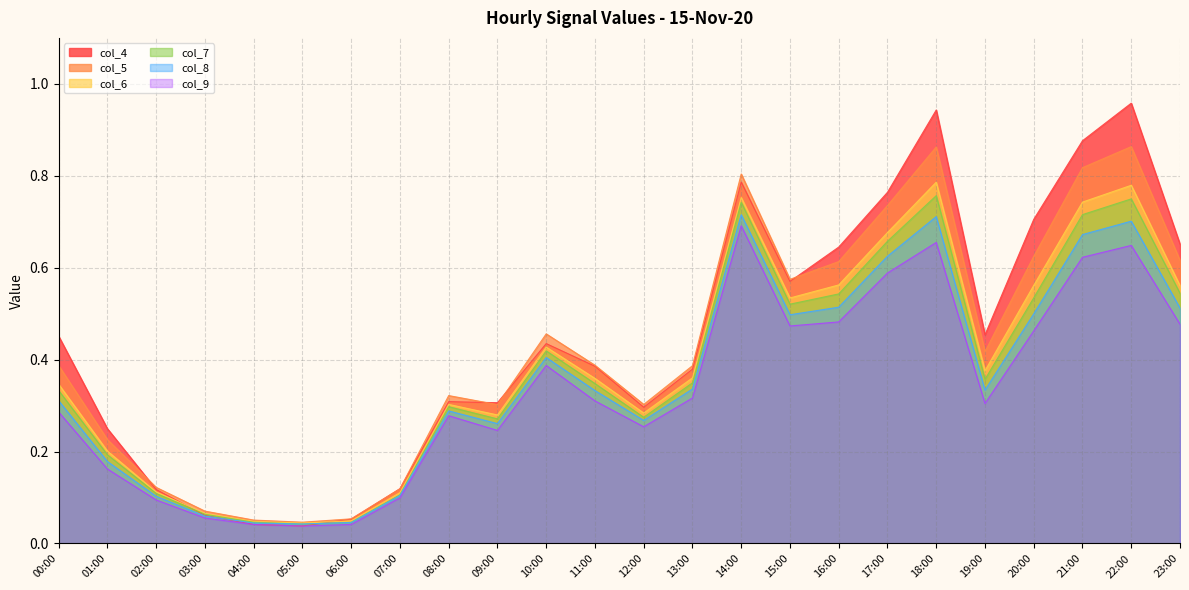

Reading left to right, list all the values displayed in this chart.

col_4: 00:00=0.5	01:00=0.2	02:00=0.1	03:00=0.1	04:00=0.0	05:00=0.0	06:00=0.1	07:00=0.1	08:00=0.3	09:00=0.3	10:00=0.4	11:00=0.4	12:00=0.3	13:00=0.4	14:00=0.8	15:00=0.6	16:00=0.6	17:00=0.8	18:00=0.9	19:00=0.5	20:00=0.7	21:00=0.9	22:00=1.0	23:00=0.7
col_5: 00:00=0.4	01:00=0.2	02:00=0.1	03:00=0.1	04:00=0.1	05:00=0.0	06:00=0.1	07:00=0.1	08:00=0.3	09:00=0.3	10:00=0.5	11:00=0.4	12:00=0.3	13:00=0.4	14:00=0.8	15:00=0.6	16:00=0.6	17:00=0.7	18:00=0.9	19:00=0.4	20:00=0.6	21:00=0.8	22:00=0.9	23:00=0.6
col_6: 00:00=0.3	01:00=0.2	02:00=0.1	03:00=0.1	04:00=0.0	05:00=0.0	06:00=0.0	07:00=0.1	08:00=0.3	09:00=0.3	10:00=0.4	11:00=0.4	12:00=0.3	13:00=0.4	14:00=0.8	15:00=0.5	16:00=0.6	17:00=0.7	18:00=0.8	19:00=0.4	20:00=0.6	21:00=0.7	22:00=0.8	23:00=0.6
col_7: 00:00=0.3	01:00=0.2	02:00=0.1	03:00=0.1	04:00=0.0	05:00=0.0	06:00=0.0	07:00=0.1	08:00=0.3	09:00=0.3	10:00=0.4	11:00=0.3	12:00=0.3	13:00=0.3	14:00=0.7	15:00=0.5	16:00=0.5	17:00=0.7	18:00=0.8	19:00=0.4	20:00=0.5	21:00=0.7	22:00=0.7	23:00=0.5
col_8: 00:00=0.3	01:00=0.2	02:00=0.1	03:00=0.1	04:00=0.0	05:00=0.0	06:00=0.0	07:00=0.1	08:00=0.3	09:00=0.3	10:00=0.4	11:00=0.3	12:00=0.3	13:00=0.3	14:00=0.7	15:00=0.5	16:00=0.5	17:00=0.6	18:00=0.7	19:00=0.3	20:00=0.5	21:00=0.7	22:00=0.7	23:00=0.5
col_9: 00:00=0.3	01:00=0.2	02:00=0.1	03:00=0.1	04:00=0.0	05:00=0.0	06:00=0.0	07:00=0.1	08:00=0.3	09:00=0.2	10:00=0.4	11:00=0.3	12:00=0.3	13:00=0.3	14:00=0.7	15:00=0.5	16:00=0.5	17:00=0.6	18:00=0.7	19:00=0.3	20:00=0.5	21:00=0.6	22:00=0.6	23:00=0.5